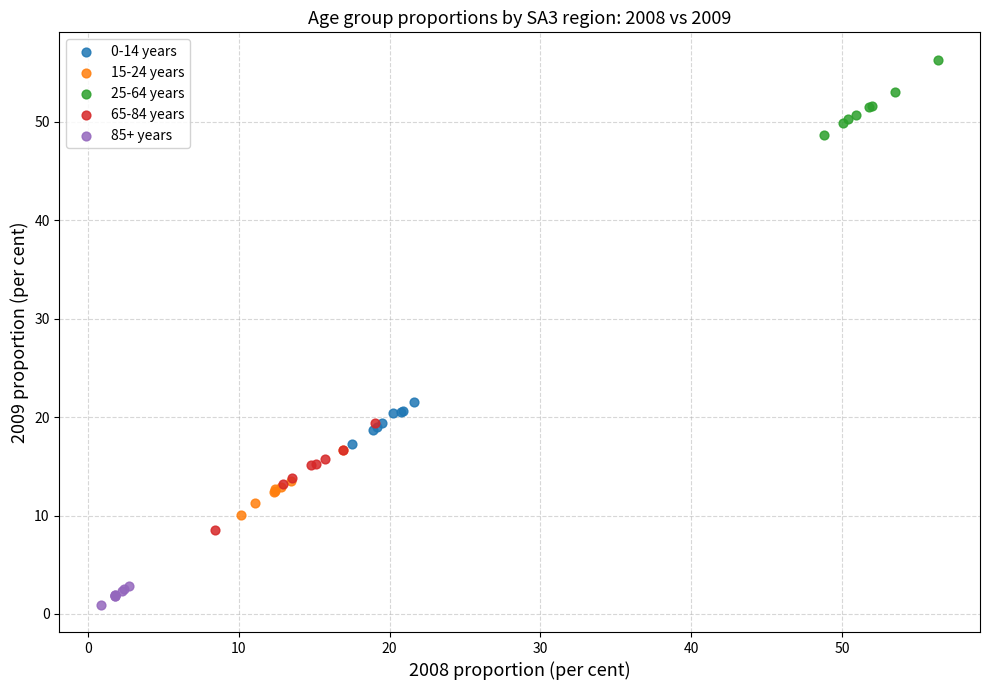

Which series reaches the maximum Y coordinate?

25-64 years